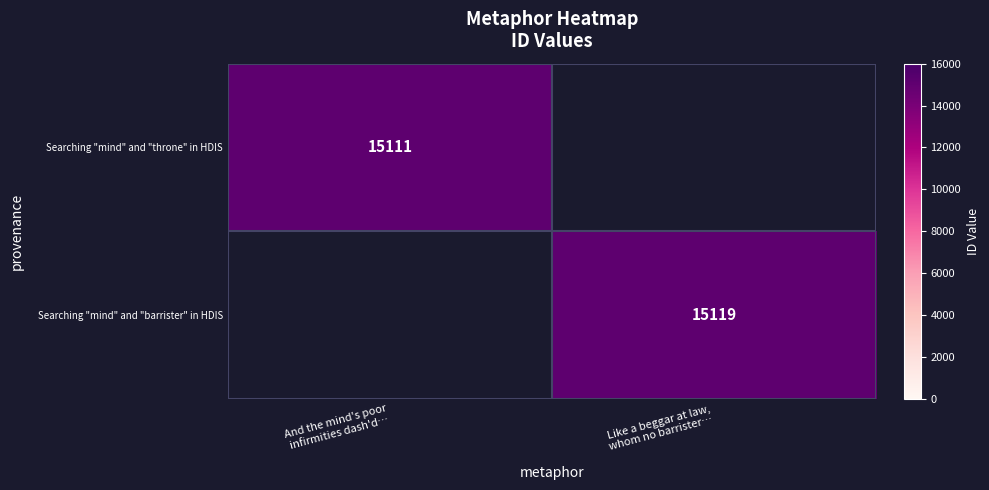

At which category does the chart reach its peak across all series?

Like a beggar at law,
whom no barrister…